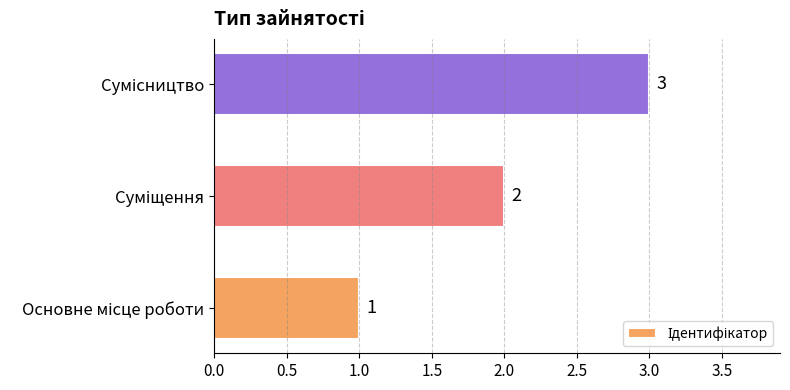

What is the greatest value displayed?

3